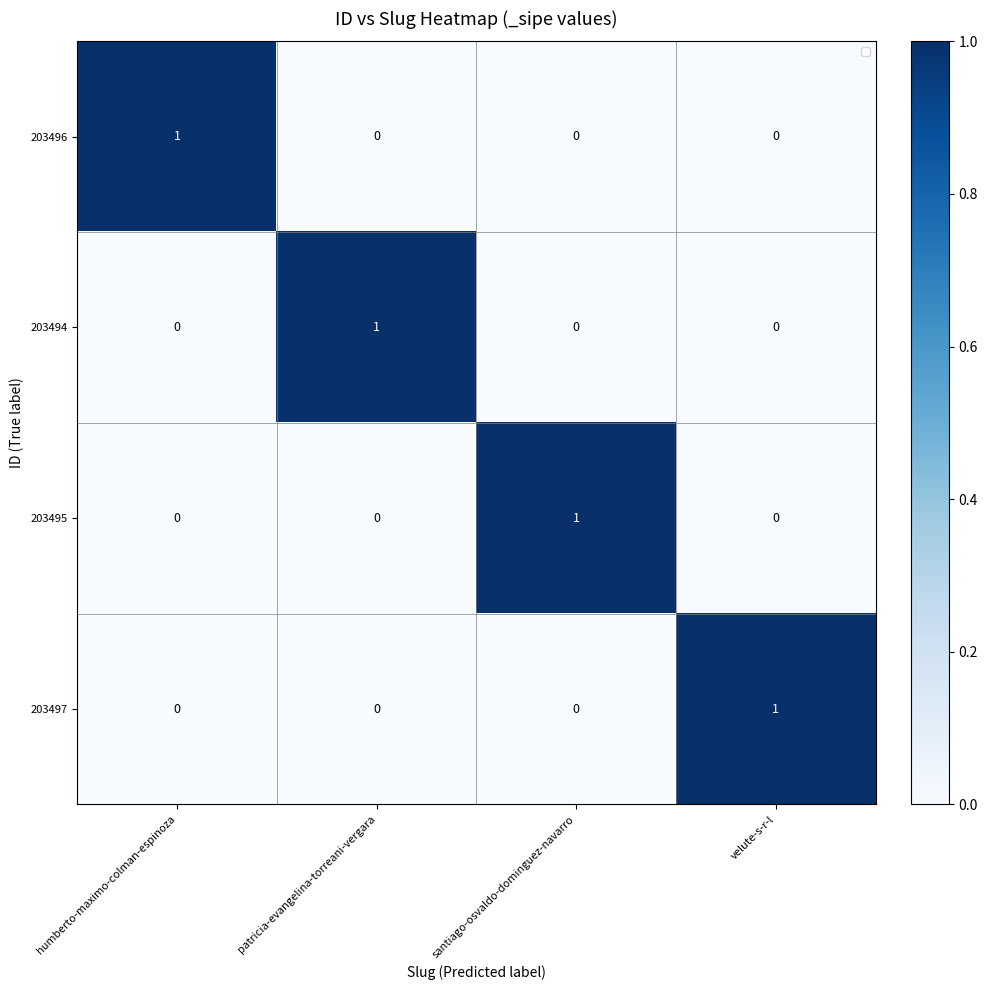

Is the value of 203495 at patricia-evangelina-torreani-vergara greater than the value of 203494 at patricia-evangelina-torreani-vergara?

No